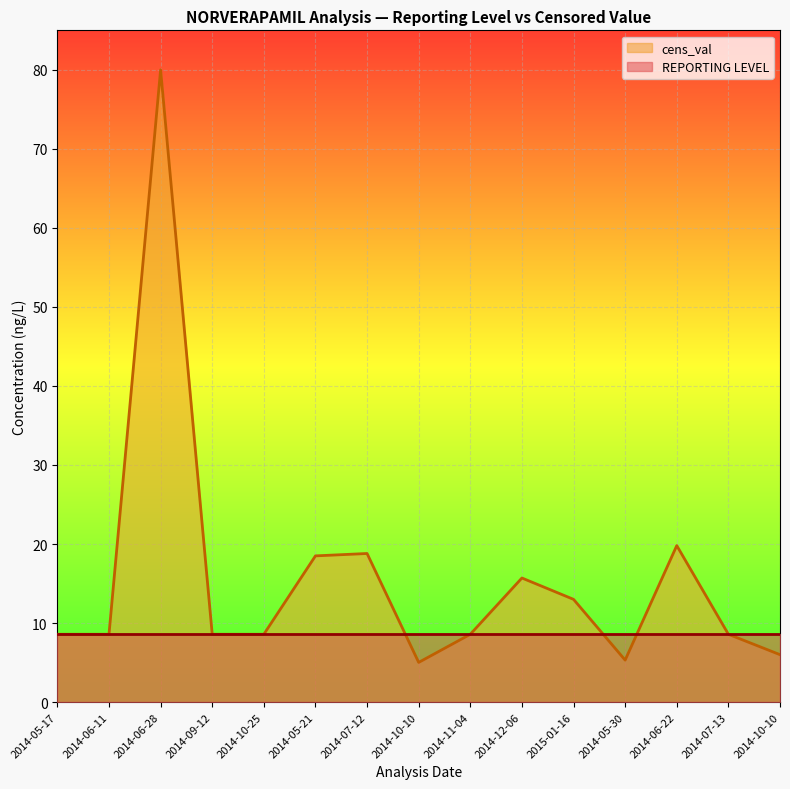

Is it true that the value at 2014-05-21 is 9.3?

False